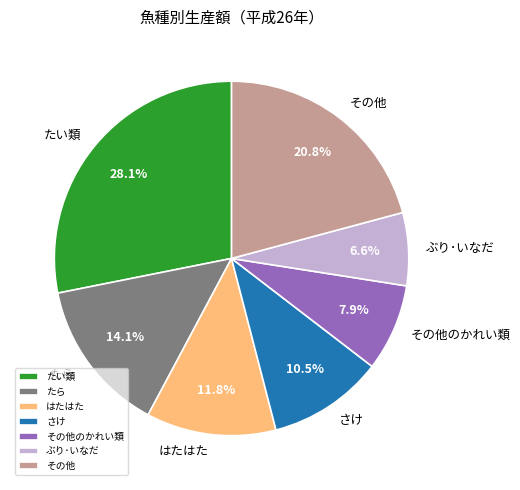

Which category has the biggest portion of the pie?

たい類